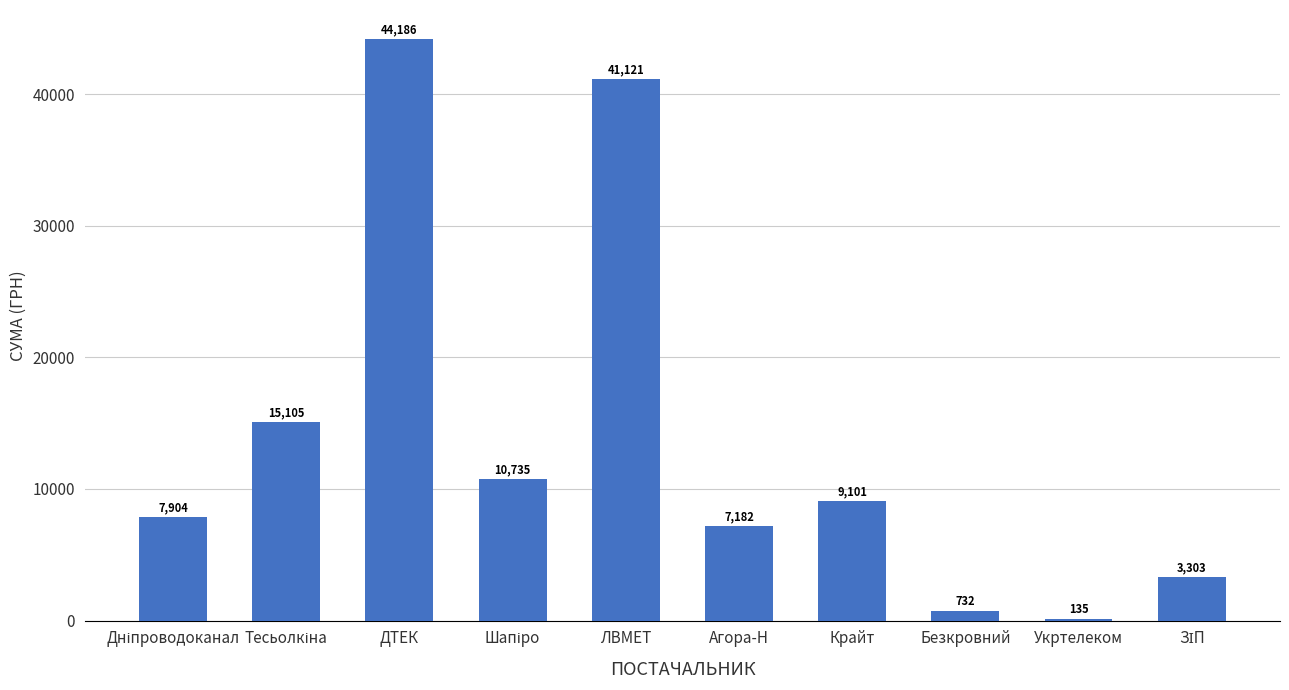

Approximately how many times larger is the value at ЛВМЕТ compared to Крайт?

4.5